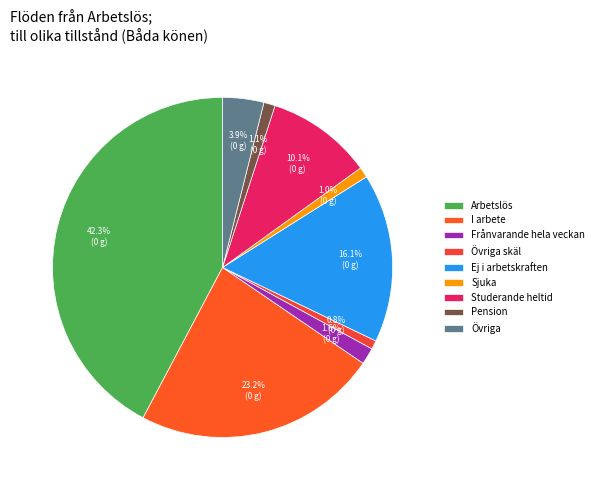

What is the smallest slice in the pie chart?

Övriga skäl